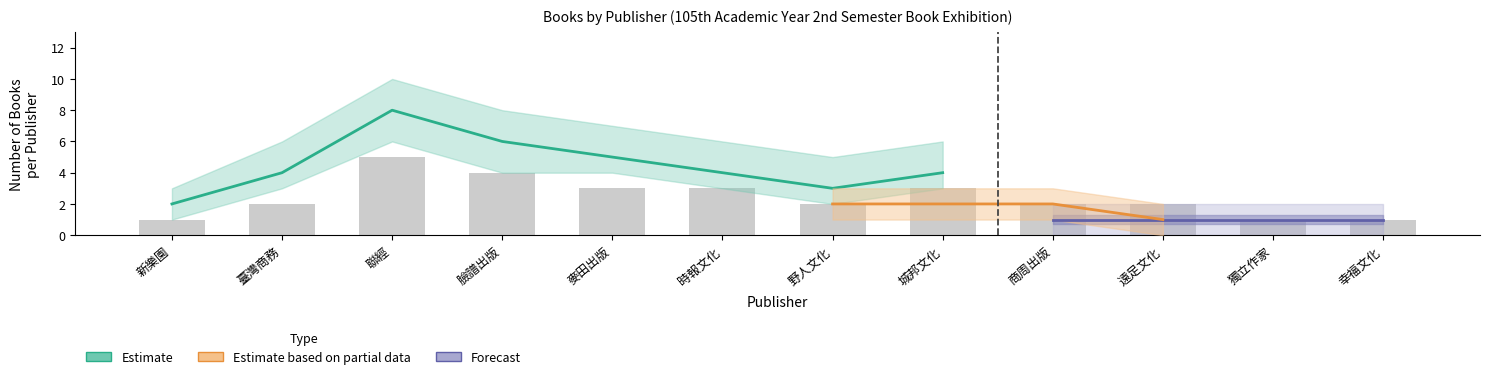

Rank the series by their maximum value, from lowest to highest.

forecast, estimate_partial, estimate